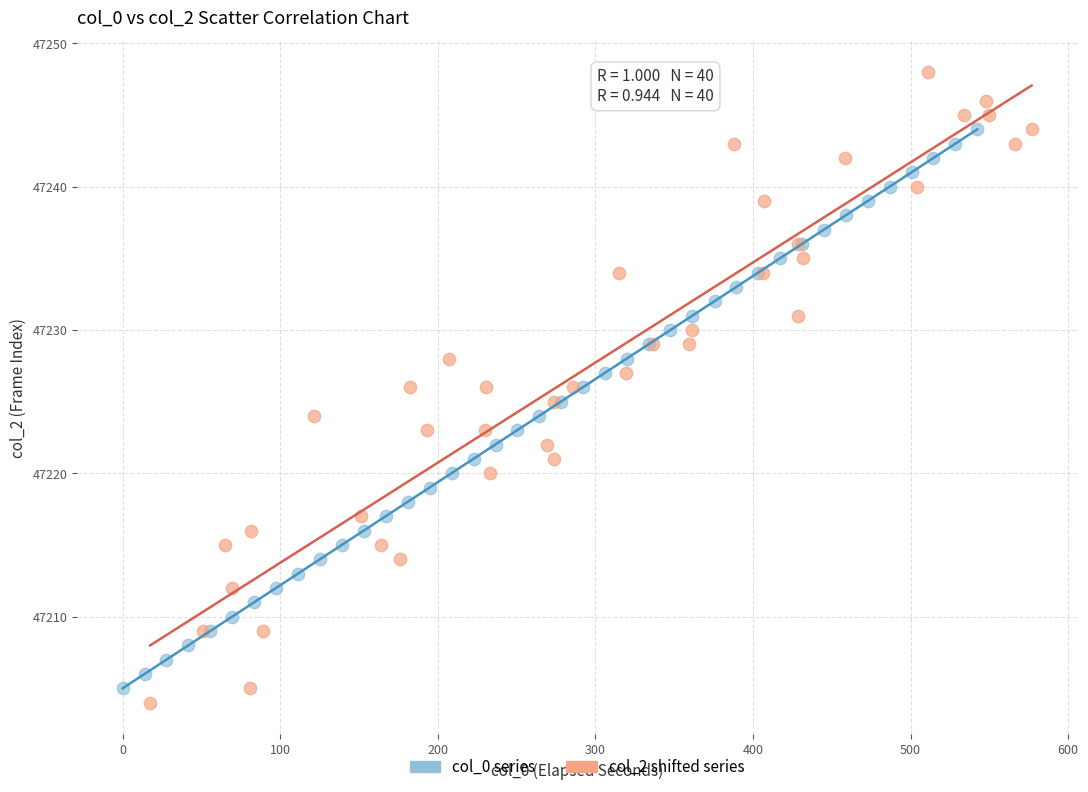

Which series has the widest spread of Y values?

col_2 shifted series